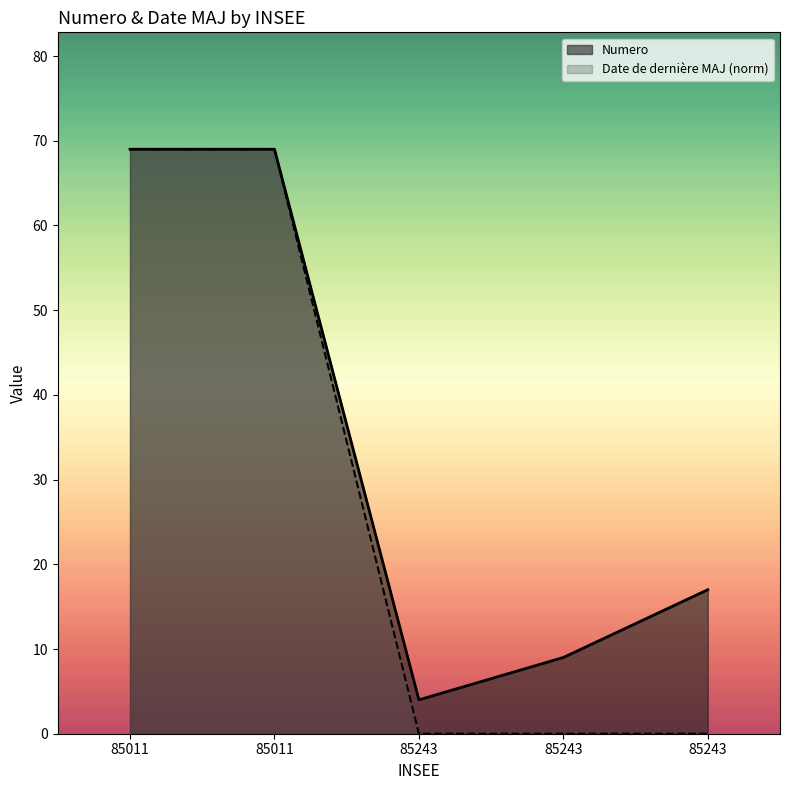

What is the value of the Date de derniere MAJ point at the 2nd from the left?

69.0